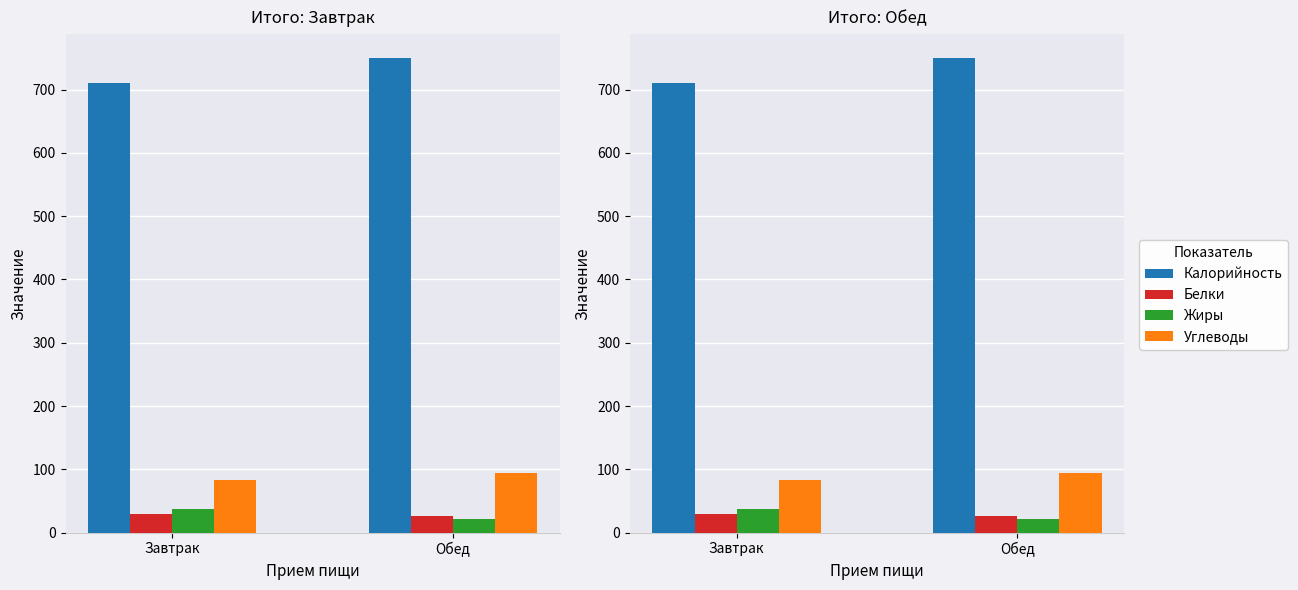

Which has a higher value, Обед or Завтрак?

Обед